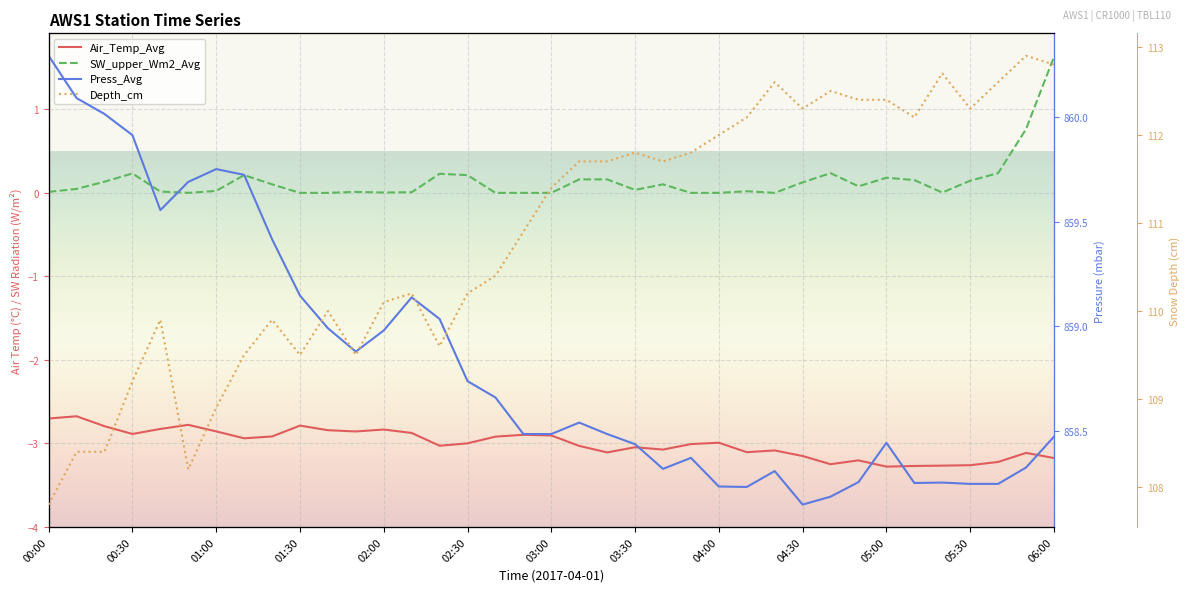

Rank the series at 05:30 from highest to lowest value.

Press_Avg, Depth_cm, SW_upper_Wm2_Avg, Air_Temp_Avg